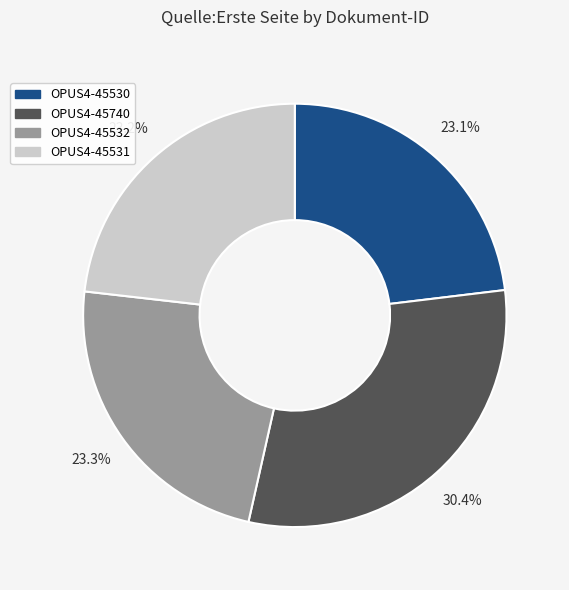

Does OPUS4-45530 account for over 50% of the chart?

No